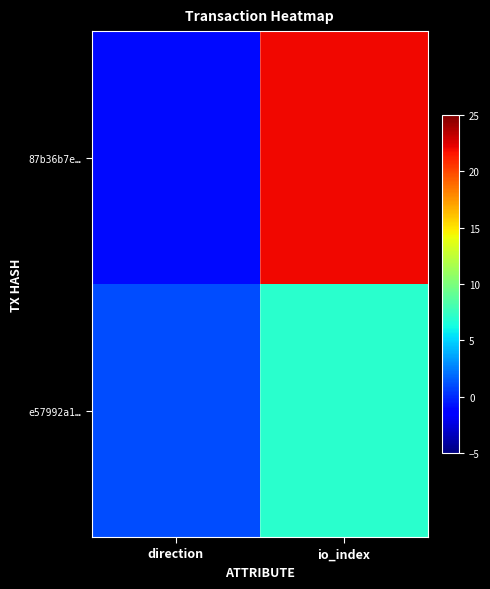

List the series in order of their overall mean, highest first.

87b36b7e…, e57992a1…